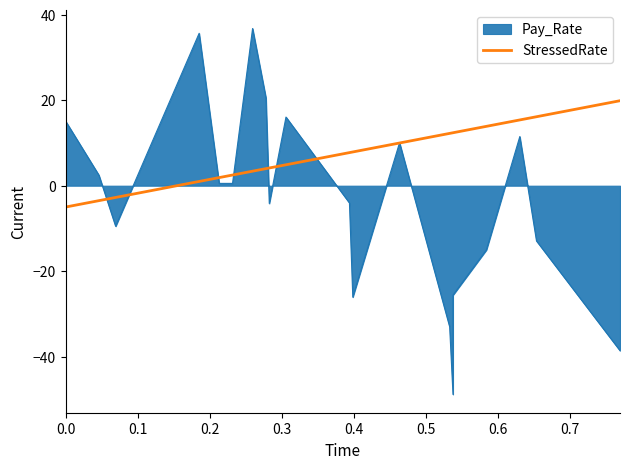

Does the chart display data point markers on the line(s)?

No